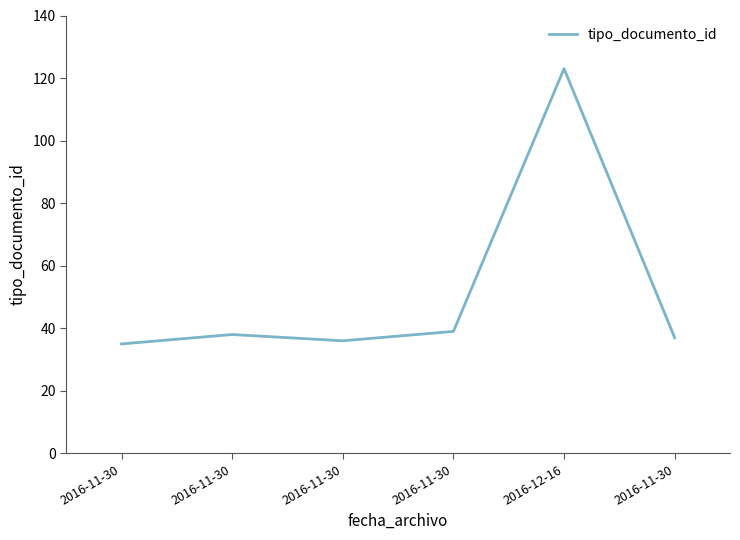

Rank the categories by value from lowest to highest.

2016-11-30, 2016-11-30, 2016-11-30, 2016-11-30, 2016-11-30, 2016-12-16